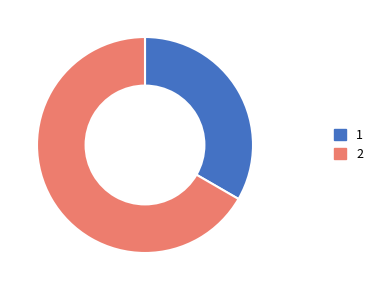

Does any single category account for the majority?

Yes